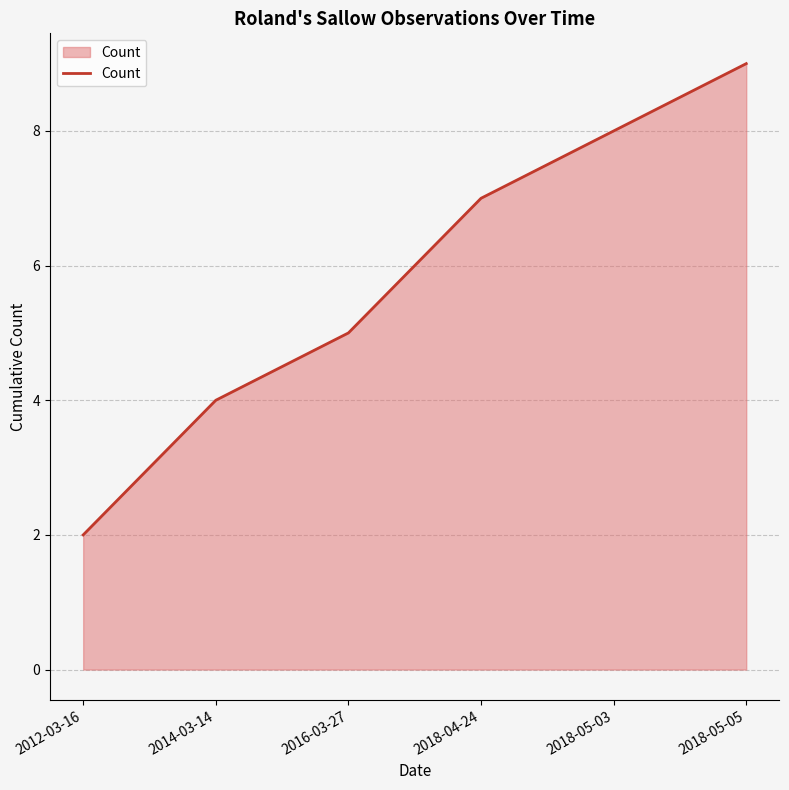

At which category does the chart reach its peak across all series?

2018-05-05